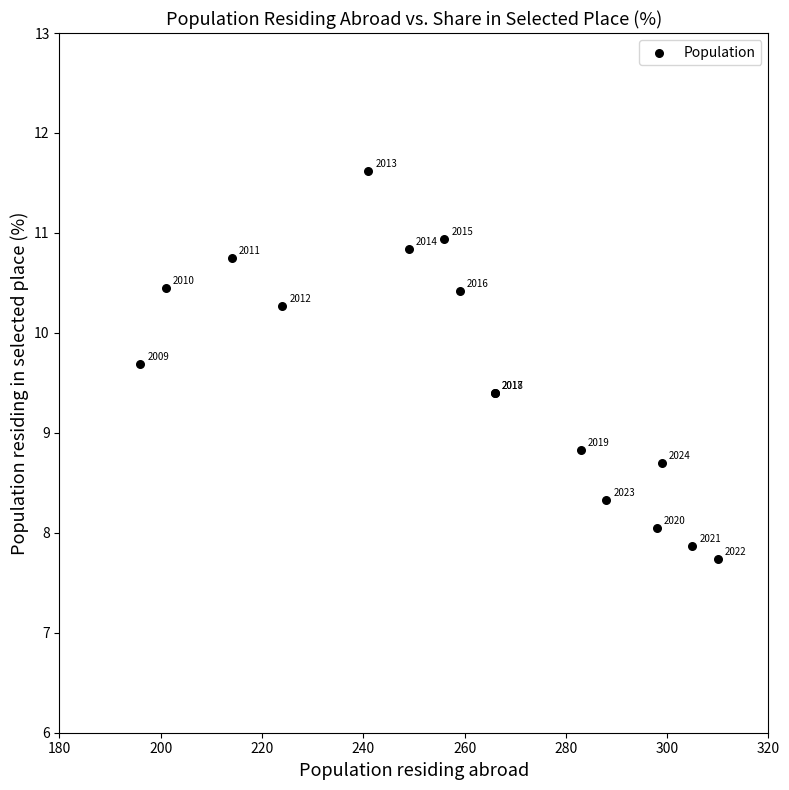

What Y value in the scatter plot is closest to 9?

8.8